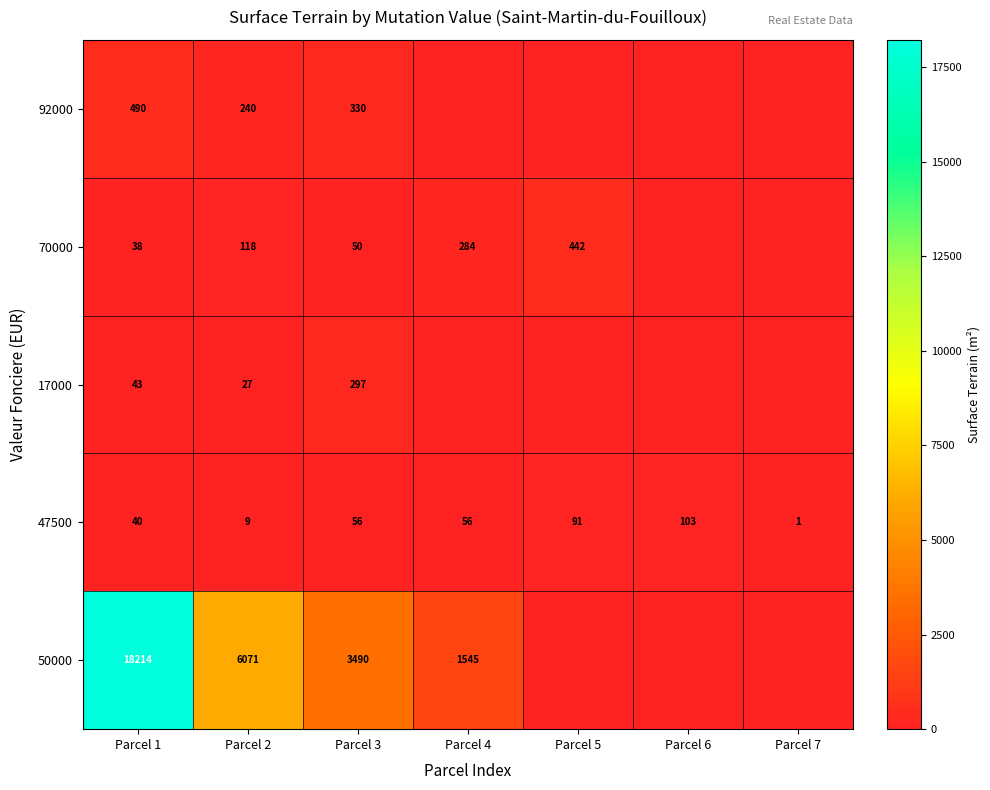

At how many categories does at least one series exceed 10142?

1